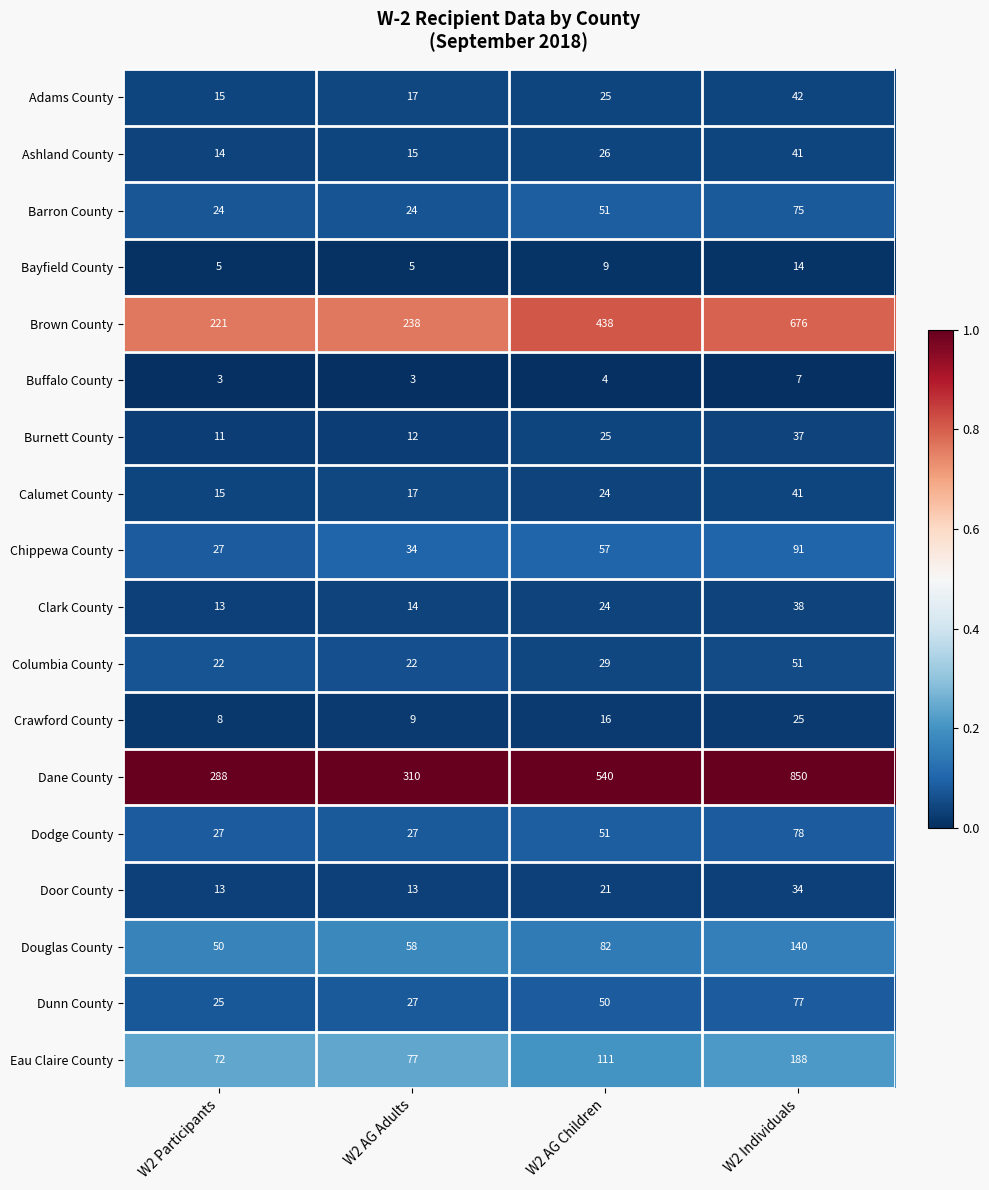

True or false: Barron County has a value of 10 at W2 Participants.

False